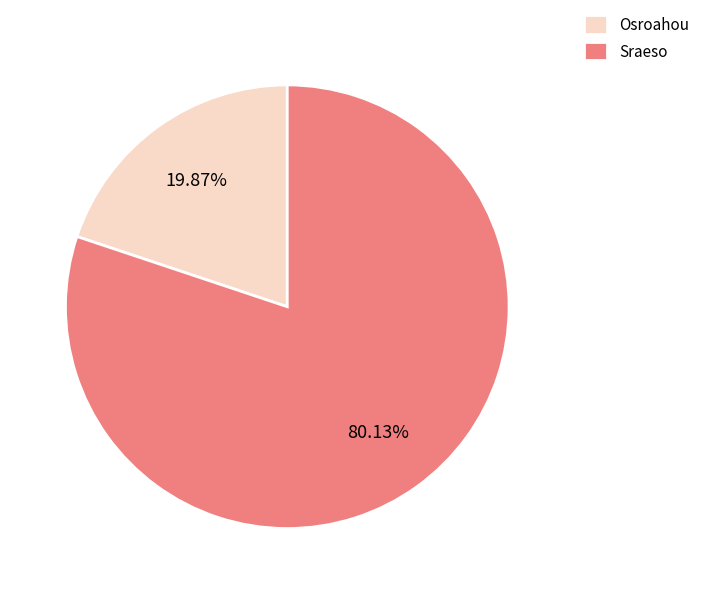

Rank the categories by value from lowest to highest.

Osroahou, Sraeso